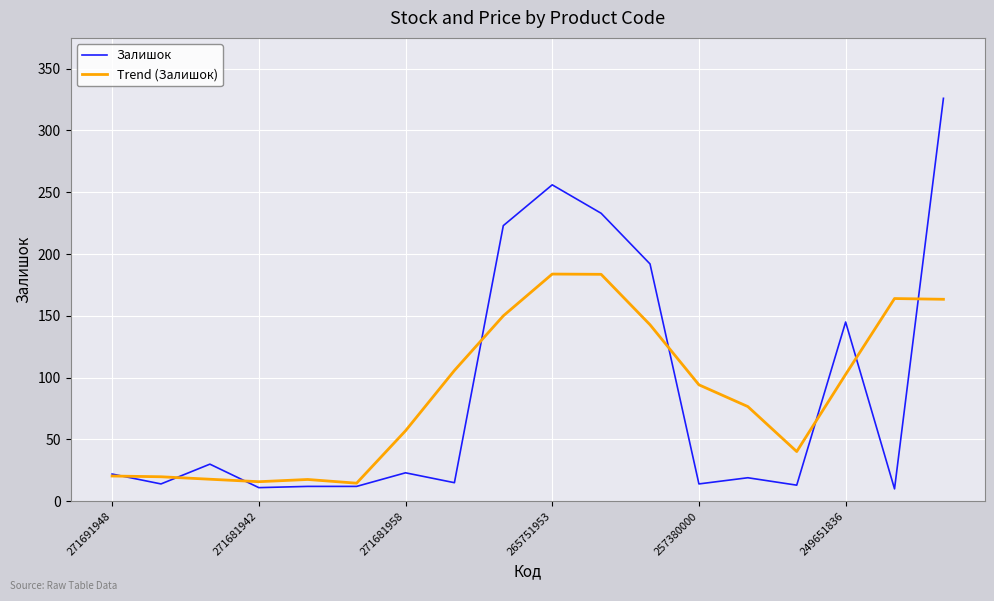

True or false: Trend (Залишок) and Залишок intersect in this chart.

True